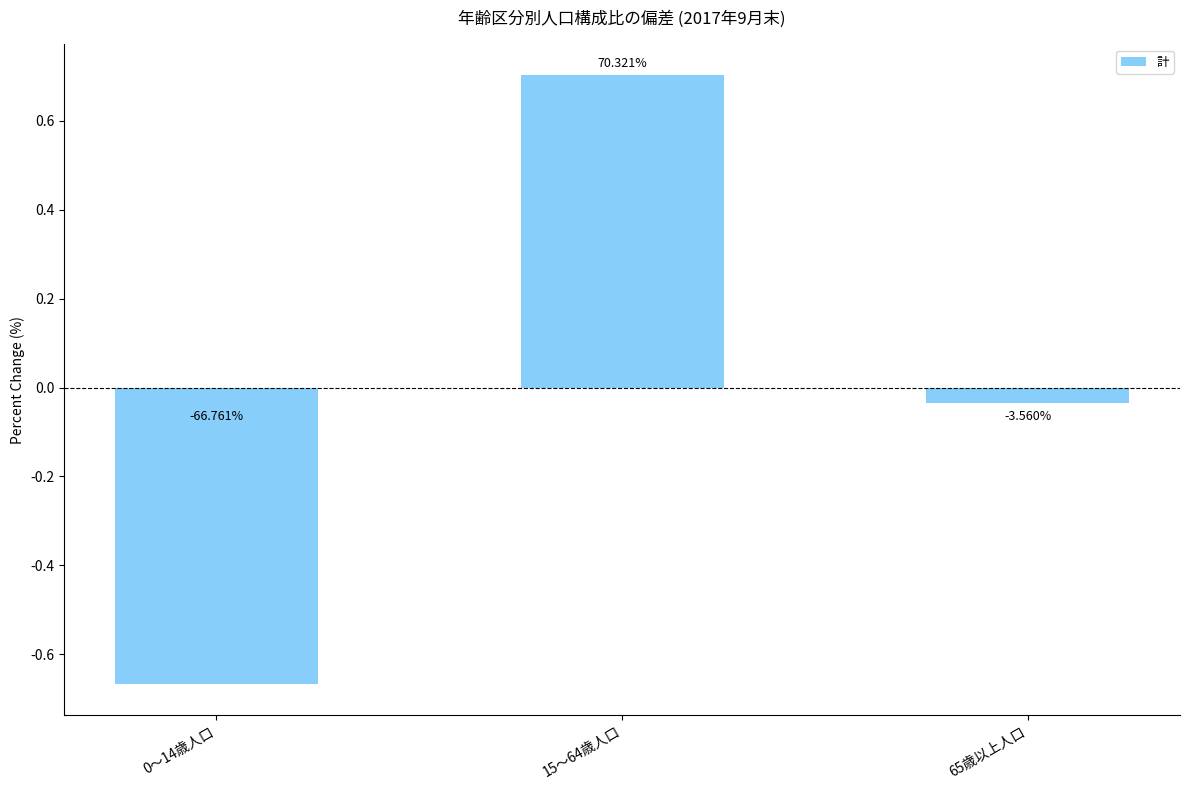

Is it true that the value at 15～64歳人口 is 0.7?

True